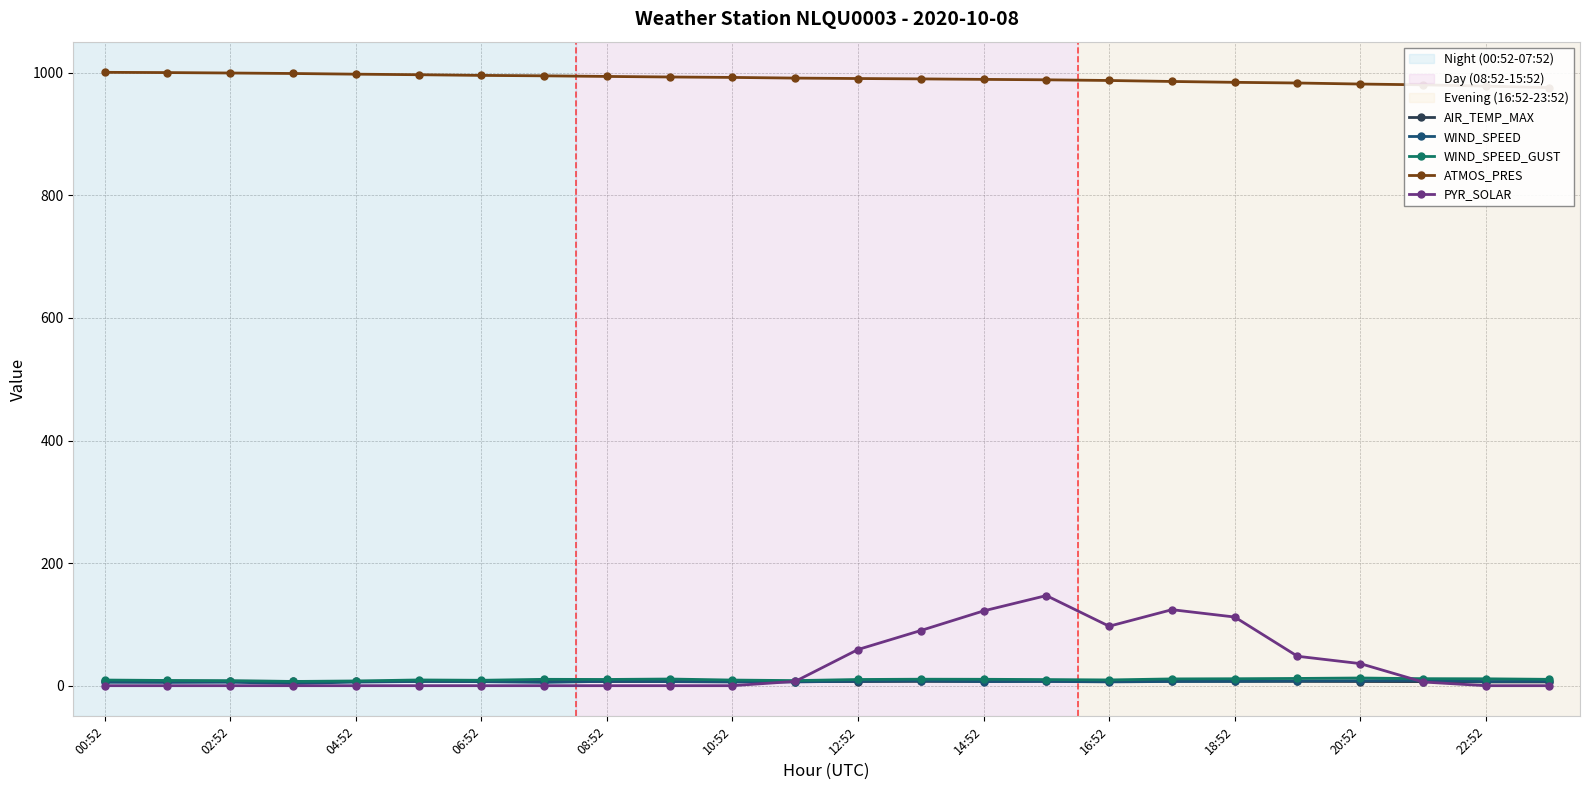

Is it true that PYR_SOLAR equals 188.0 at 14:52?

False